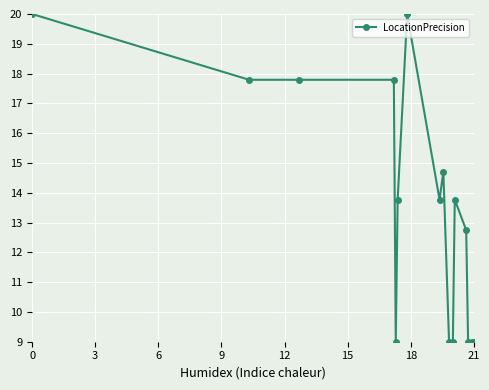

Reading left to right, extract all data points from this chart.

20.0	17.8	17.8	17.8	9.0	13.8	20.0	13.8	14.7	9.0	9.0	13.8	12.7	9.0	9.0	9.0